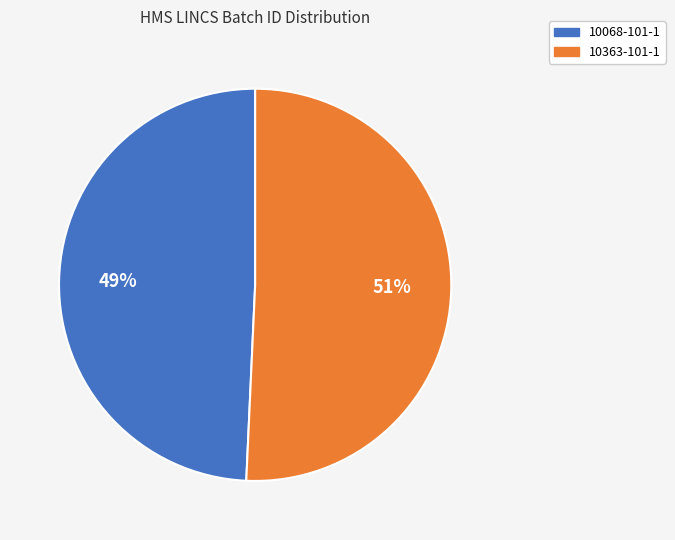

Combined, do 10363-101-1 and 10068-101-1 account for over 50%?

Yes